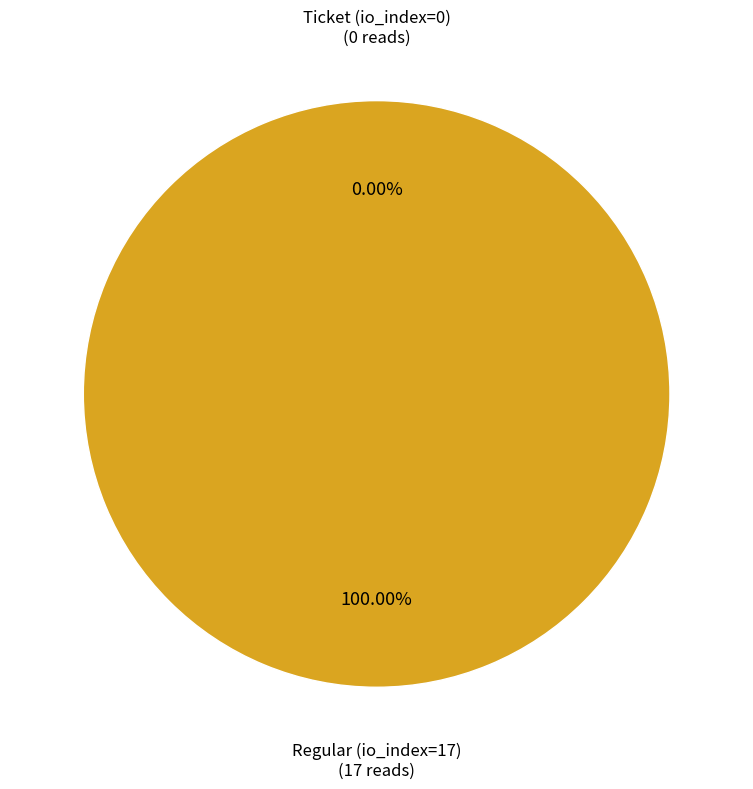

What is the smallest slice in the pie chart?

Ticket (io_index=0)